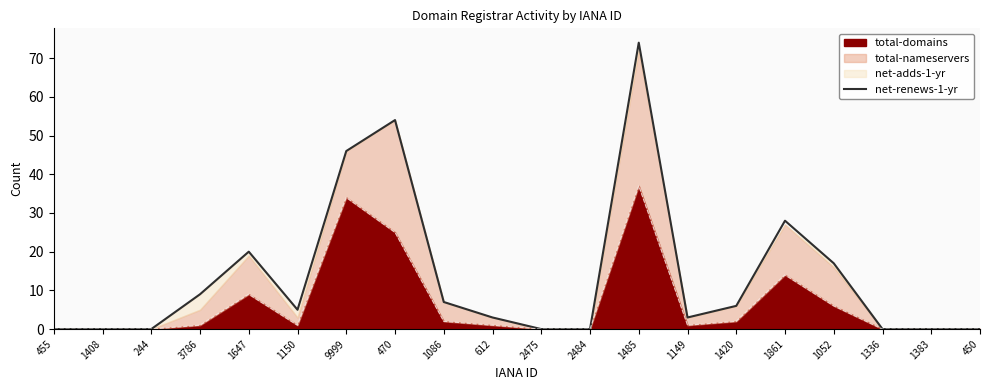

Which has a higher value, 244 or 1149?

1149